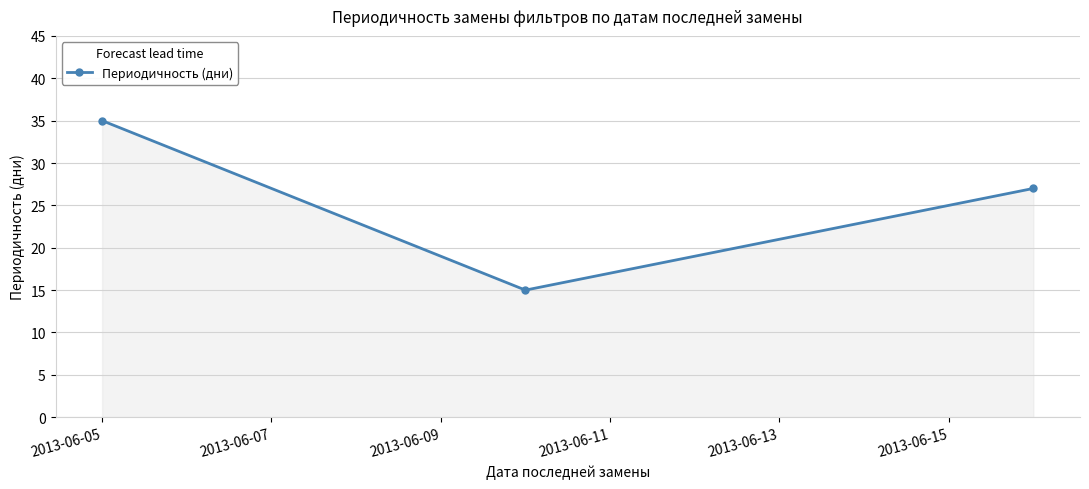

What is the difference between the maximum and minimum values?

20